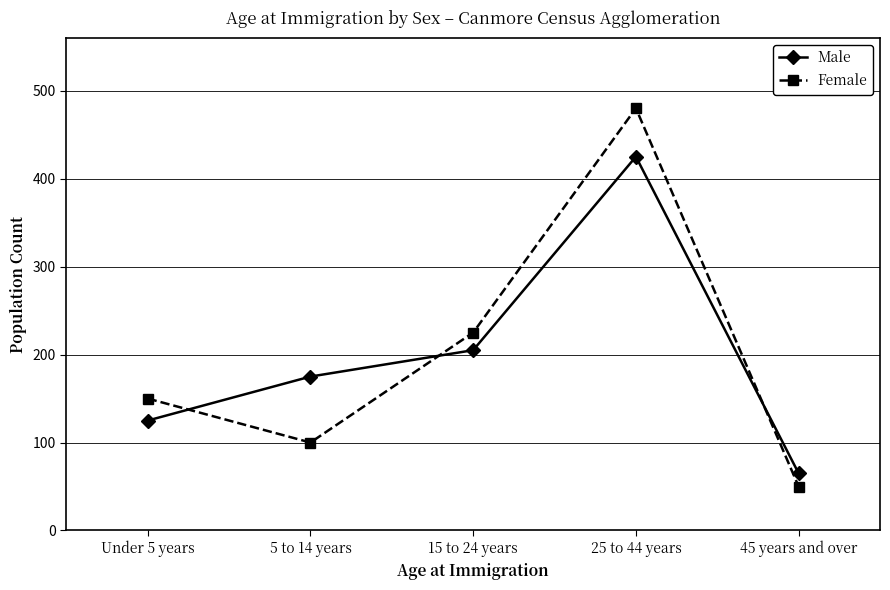

What are all the series names shown in the legend?

Male, Female